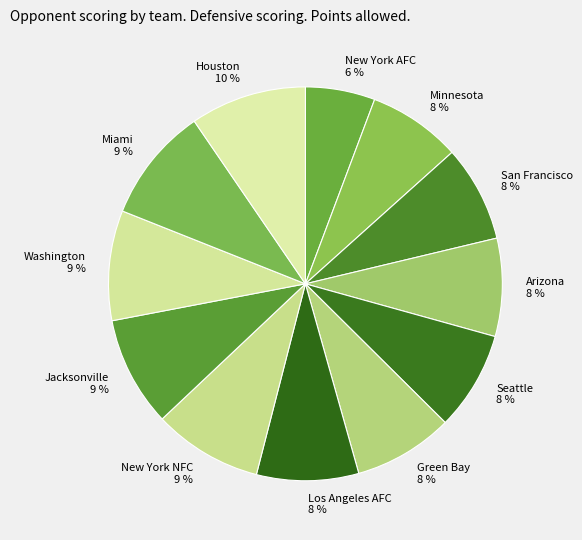

Is there any slice that represents more than half of the pie?

No